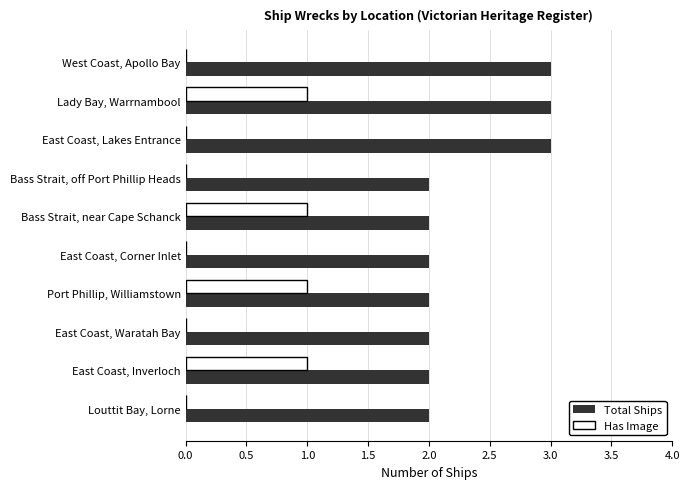

How many Has Image values are between 0 and 1?

10